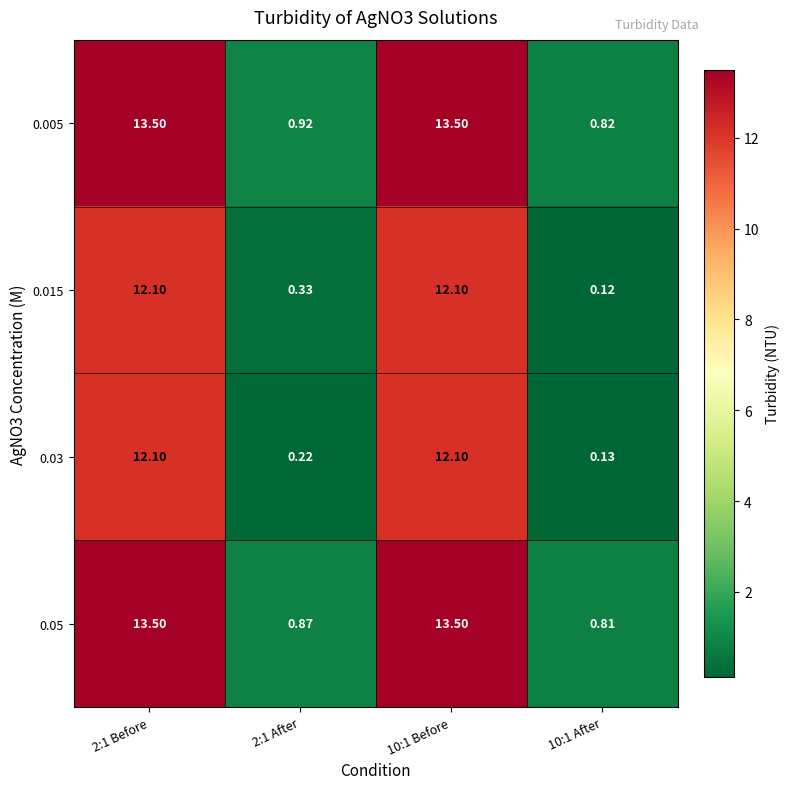

Is the value of 0.015 at 2:1 After greater than the value of 0.05 at 2:1 After?

No